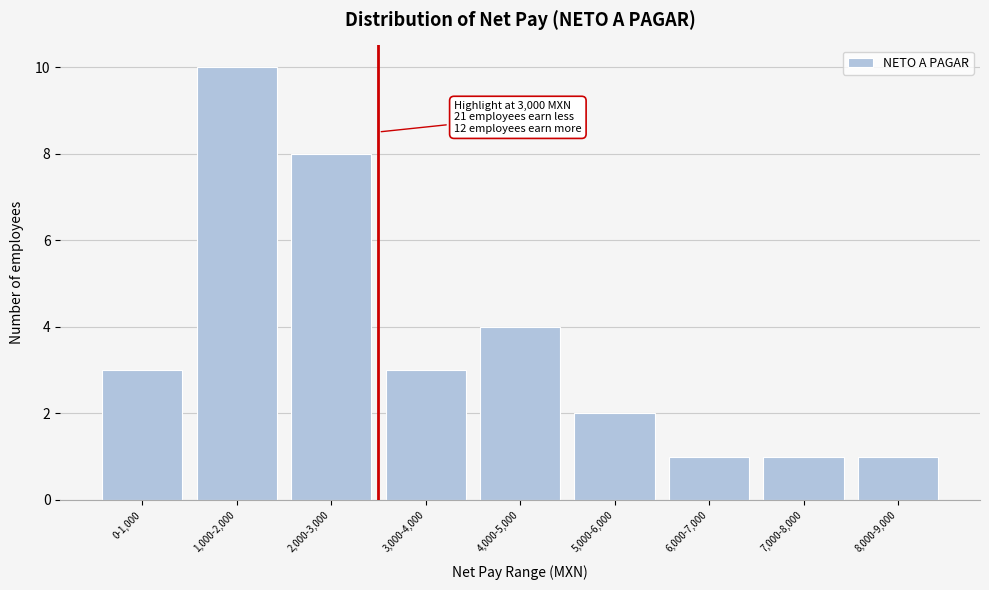

Reading left to right, what are all the values shown in this chart?

3	10	8	3	4	2	1	1	1